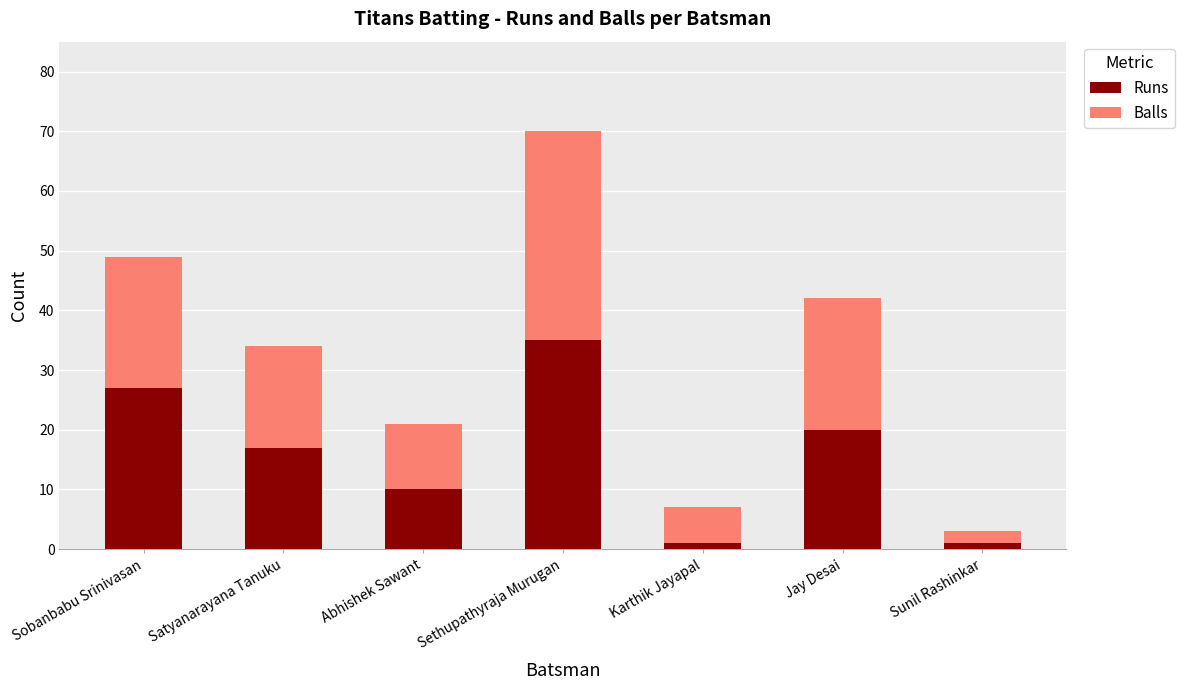

What is the difference between the Runs values at Satyanarayana Tanuku and Abhishek Sawant?

7